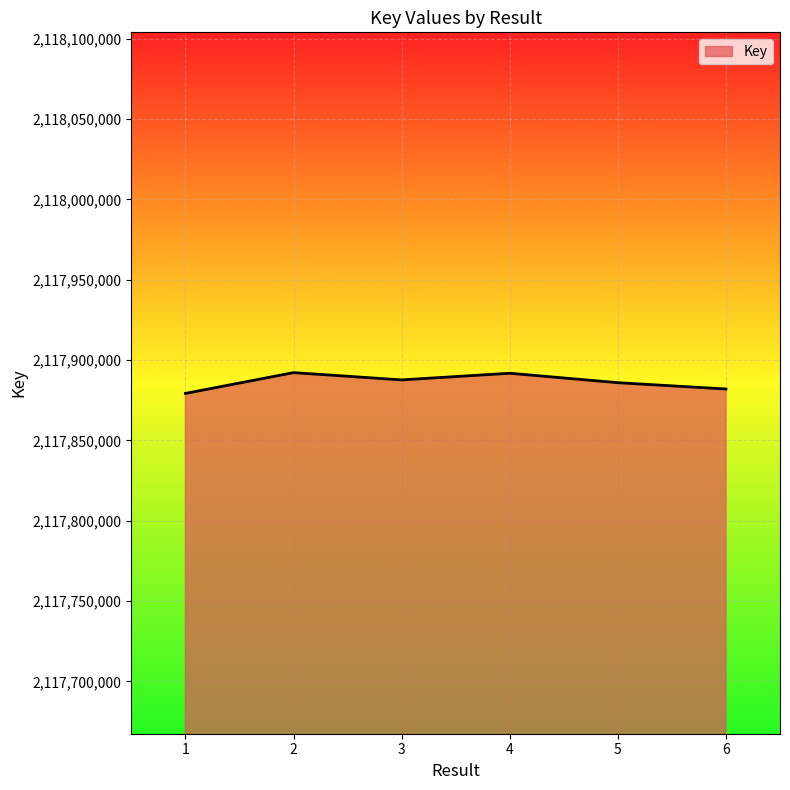

What is the sum of the values at 1 and 4?

4235771042